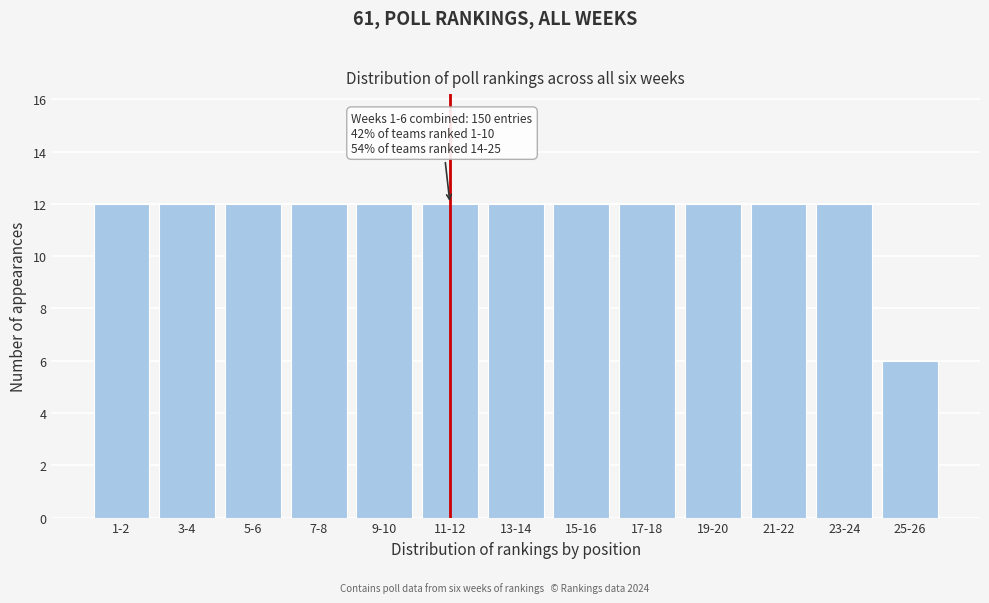

Reading right to left, what are all the values shown in this chart?

6	12	12	12	12	12	12	12	12	12	12	12	12